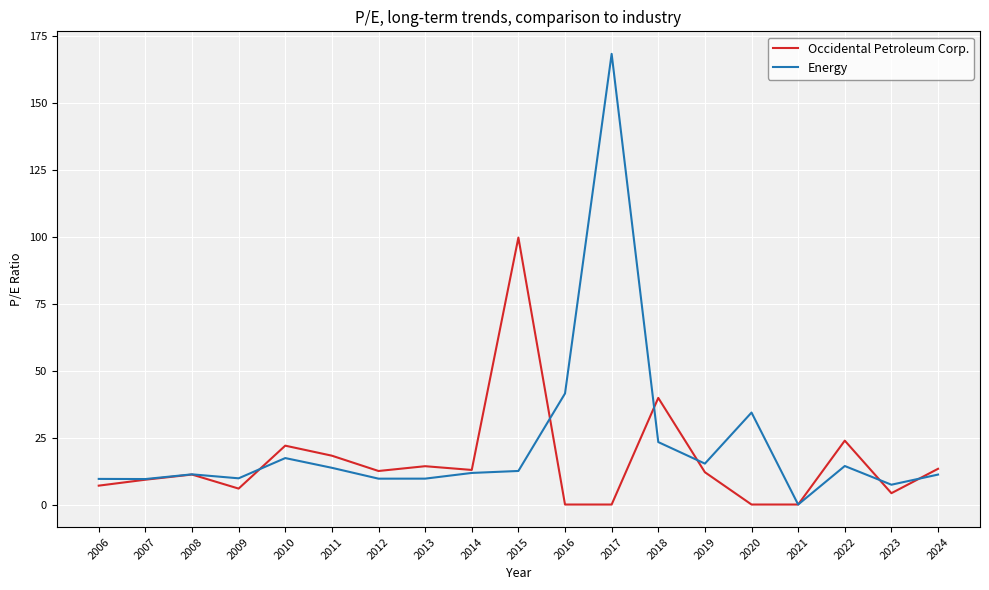

Which series has the widest spread of values?

Energy